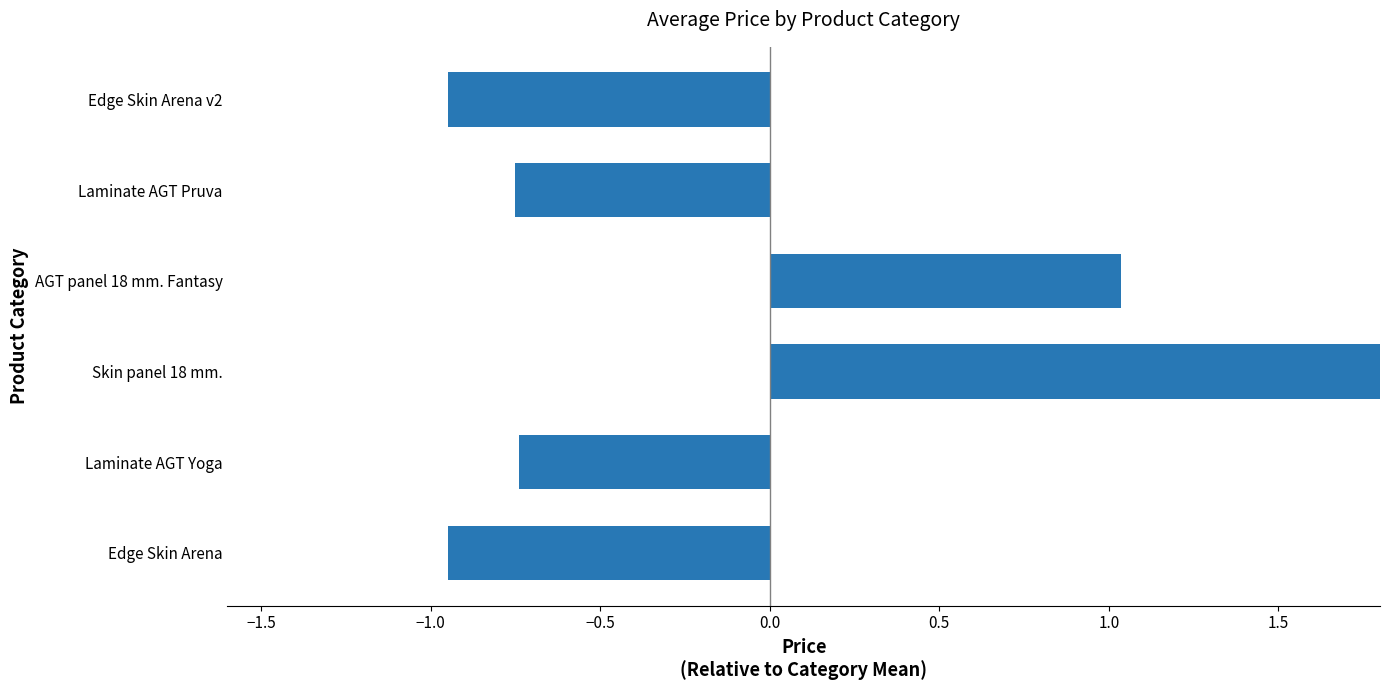

Which has a higher value, AGT panel 18 mm. Fantasy or Edge Skin Arena?

AGT panel 18 mm. Fantasy